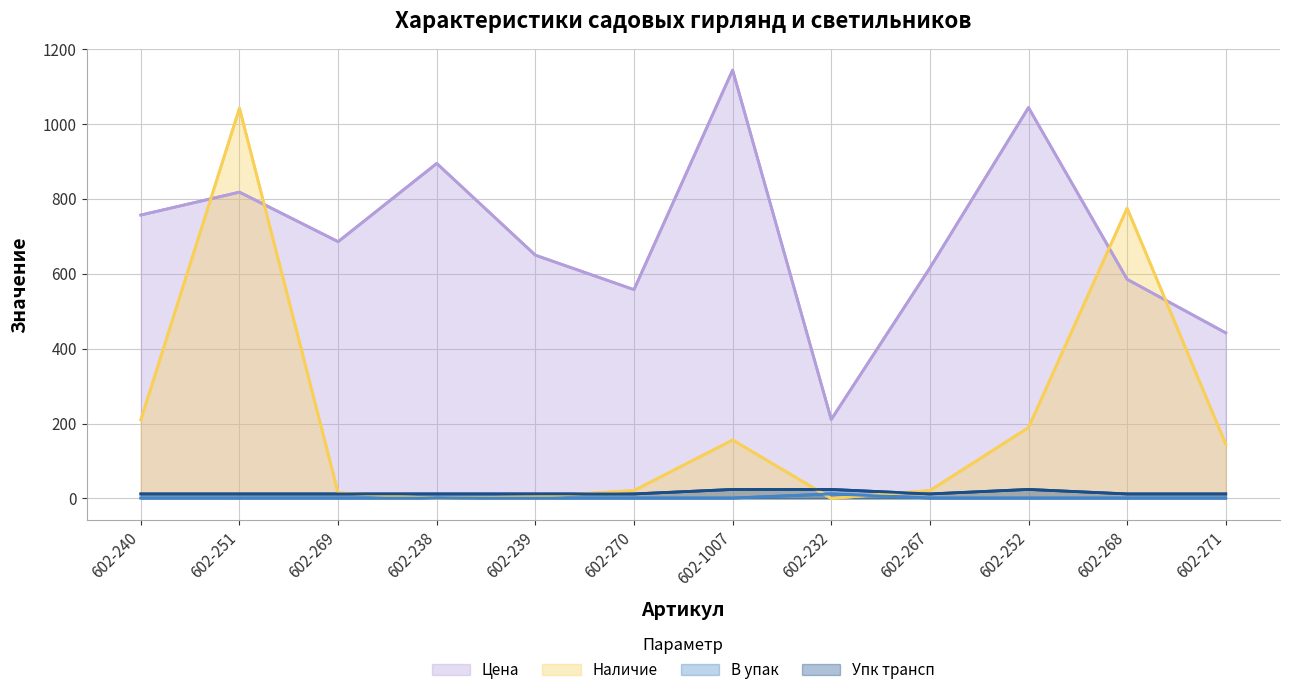

At which label does Цена reach its minimum?

602-232